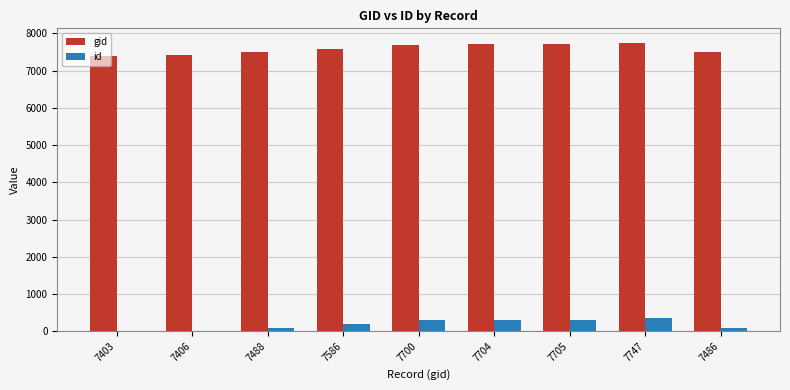

How many series are shown in this chart?

2